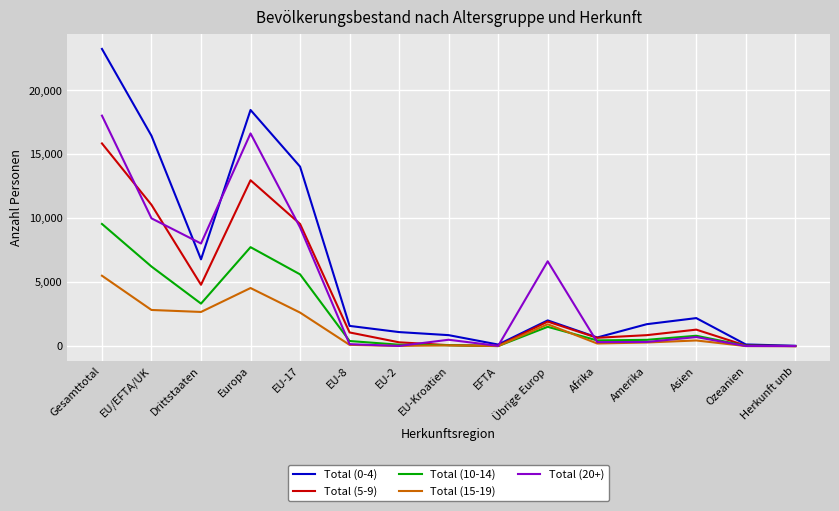

What is the total value across all series at Herkunft unb?

69